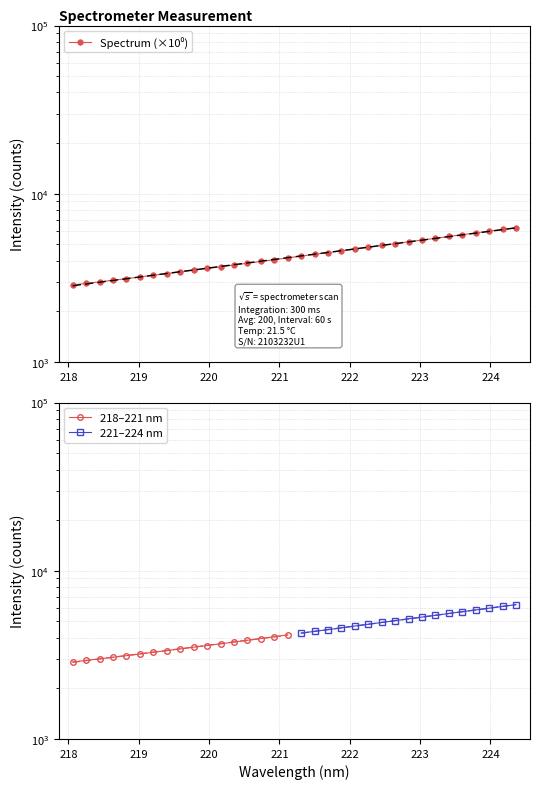

Which has a higher value, 223.408 or 223.2172?

223.408